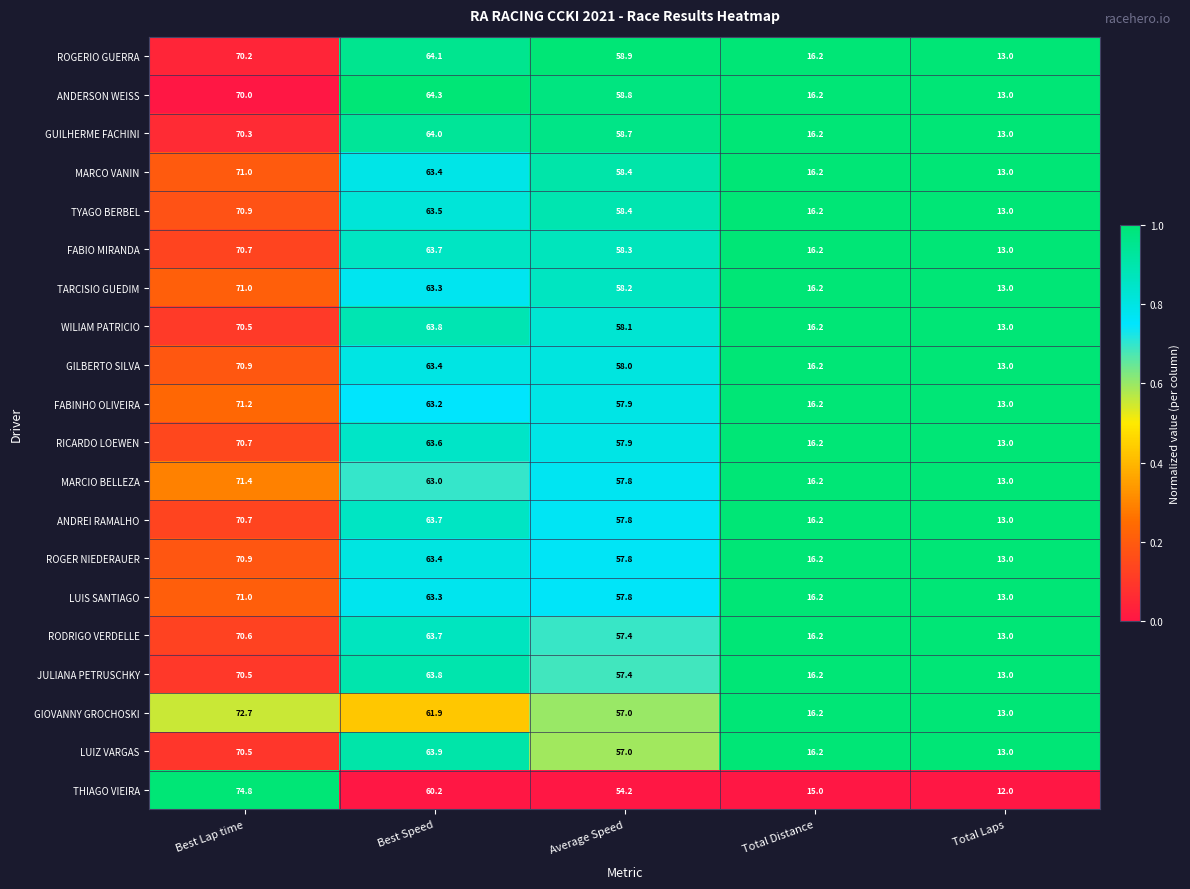

Which series changed the most between Average Speed and Total Laps?

ROGERIO GUERRA